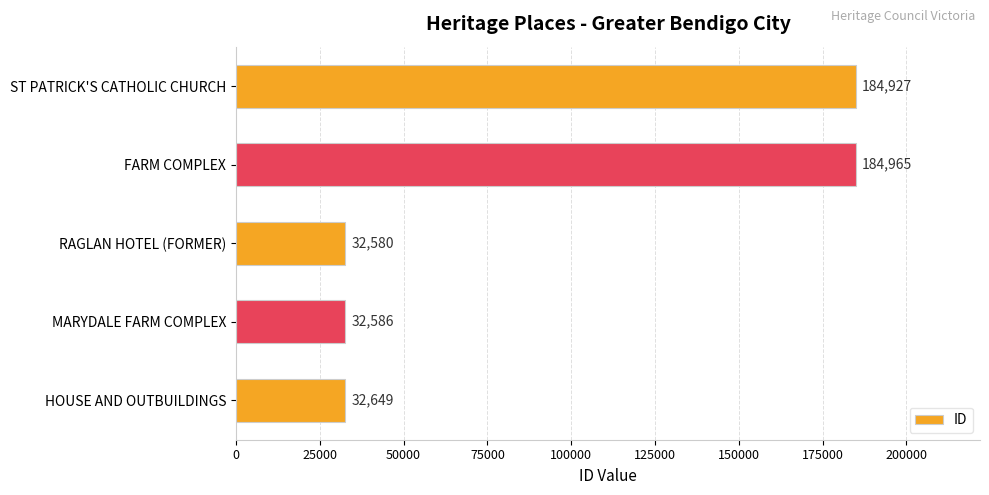

The chart shows a value of 60743 at ST PATRICK'S CATHOLIC CHURCH. True or false?

False